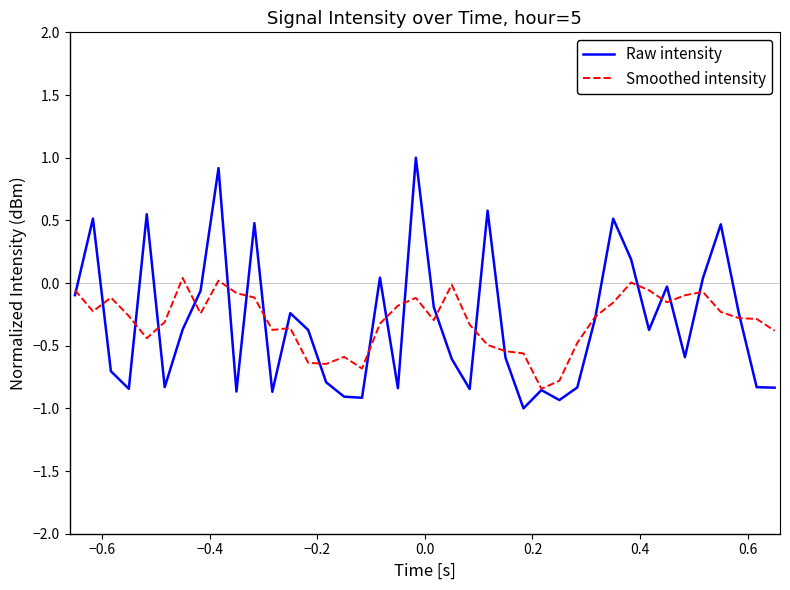

Rank the series by their maximum value, from lowest to highest.

Smoothed intensity, Raw intensity